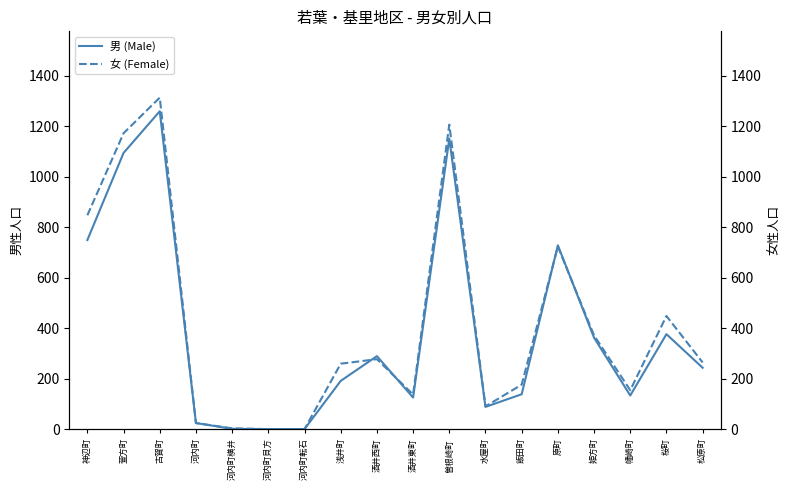

At how many categories does at least one series exceed 497?

5